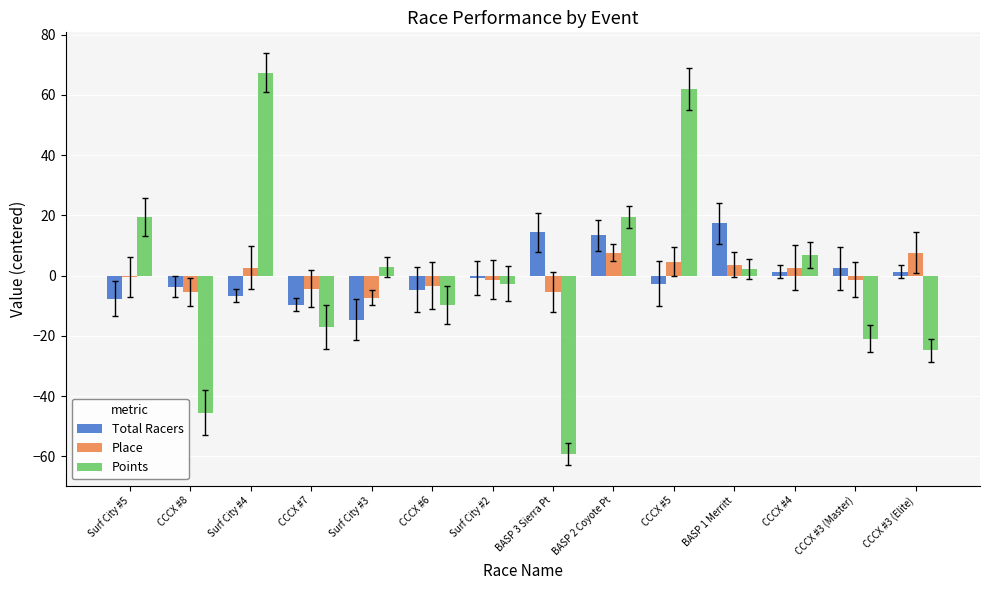

Where does the Total Racers series first go above 0?

BASP 3 Sierra Pt